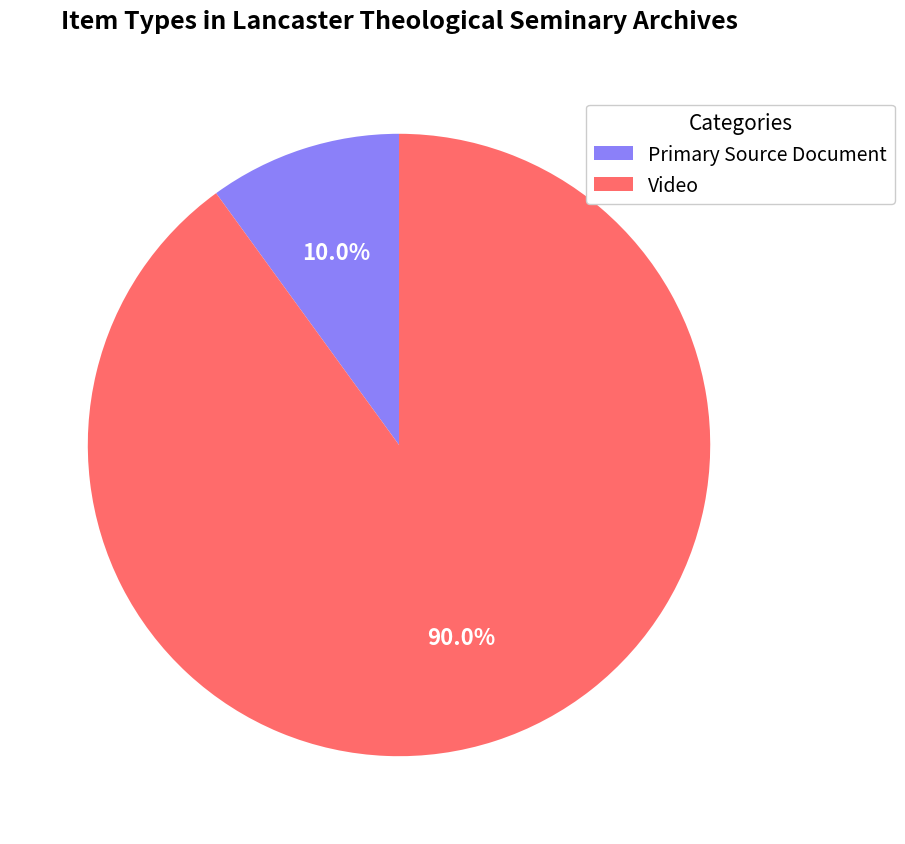

Count the number of slices in the pie.

2